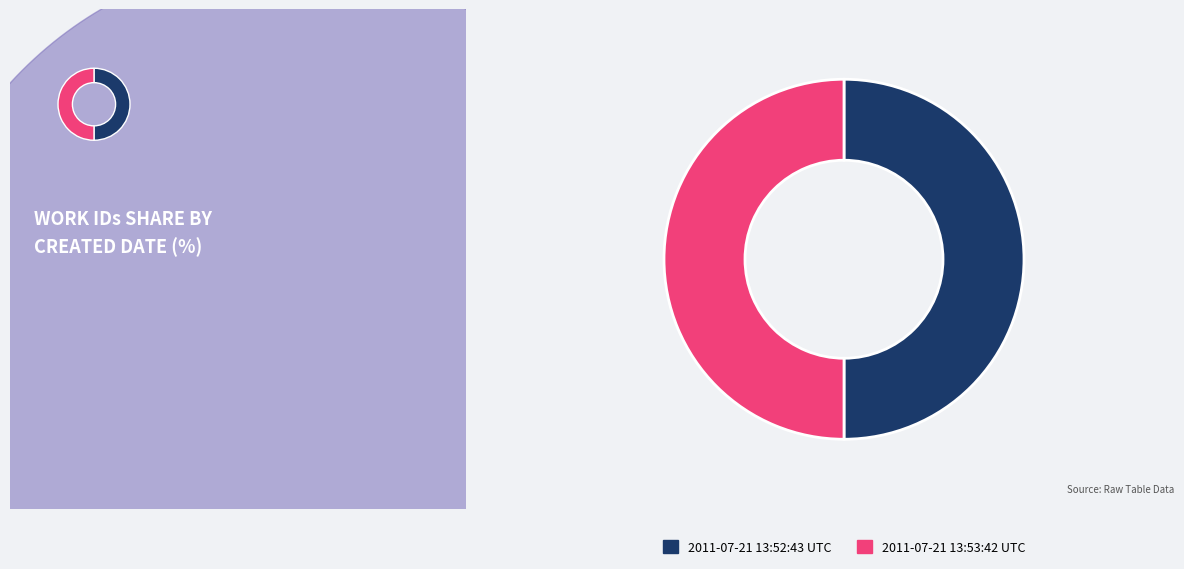

Which category has the biggest portion of the pie?

2011-07-21 13:53:42 UTC